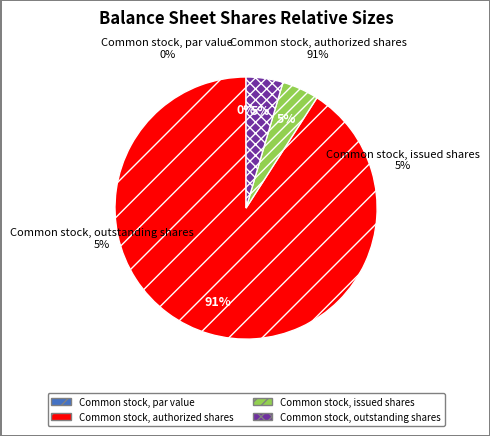

Does Common stock, authorized shares account for over 50% of the chart?

Yes